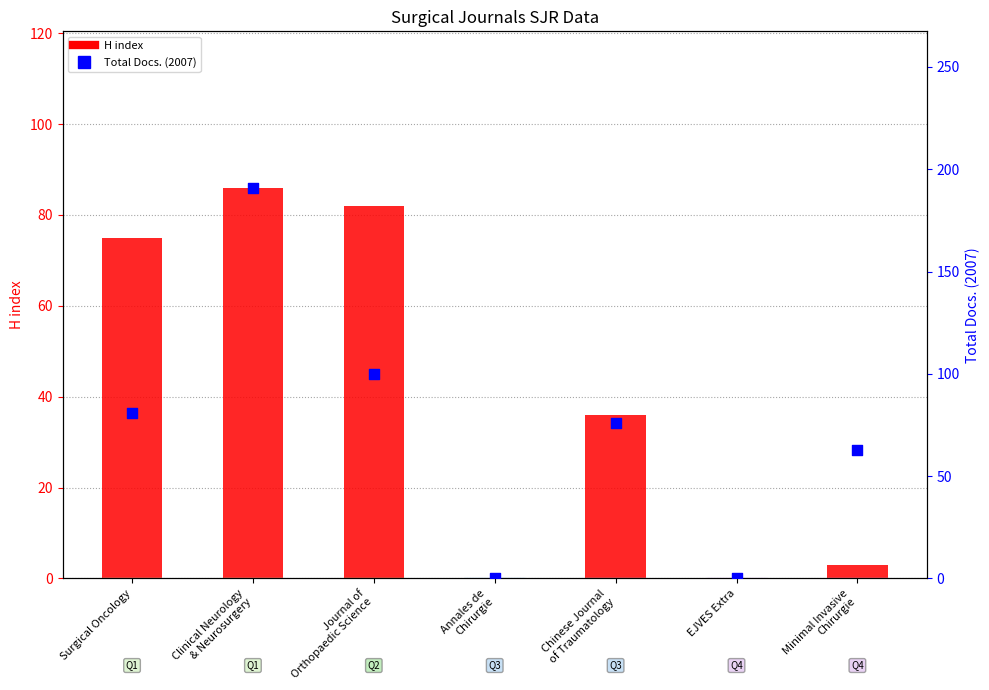

Which series reaches the maximum Y coordinate?

Total Docs. (2007)